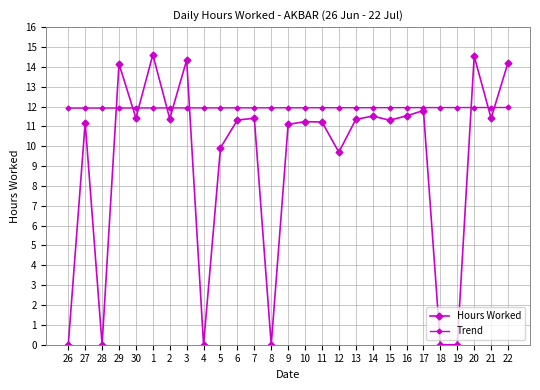

List the labels in order of Trend value, largest first.

22, 21, 20, 19, 18, 17, 16, 15, 14, 13, 12, 11, 10, 9, 8, 7, 6, 5, 4, 3, 2, 1, 30, 29, 28, 27, 26